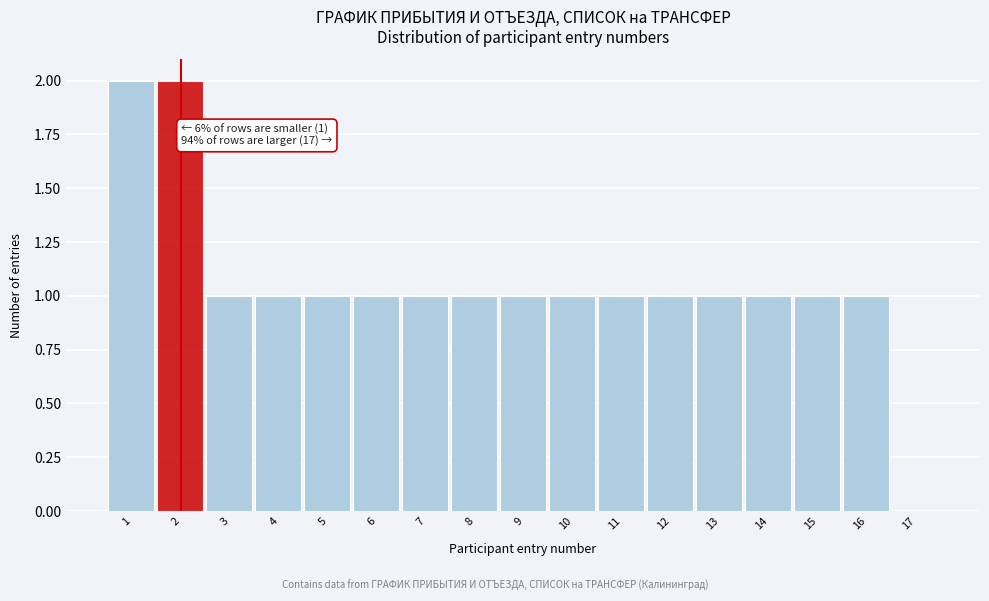

Reading left to right, extract all data points from this chart.

1=2	2=2	3=1	4=1	5=1	6=1	7=1	8=1	9=1	10=1	11=1	12=1	13=1	14=1	15=1	16=1	17=0